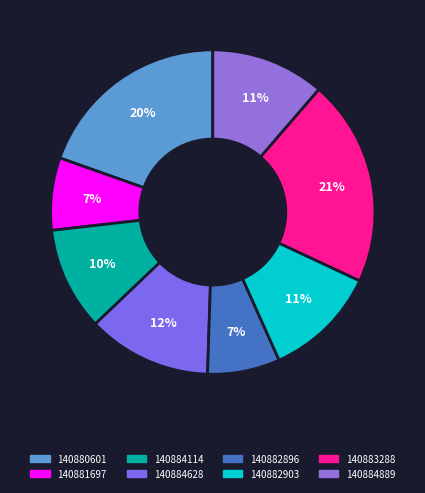

What percentage do 140880601 and 140882896 together represent?

26.8%